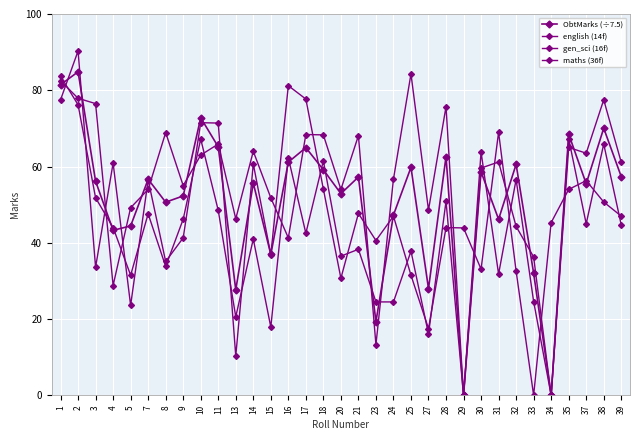

How many values in the gen_sci (16f) series are below 61?

16